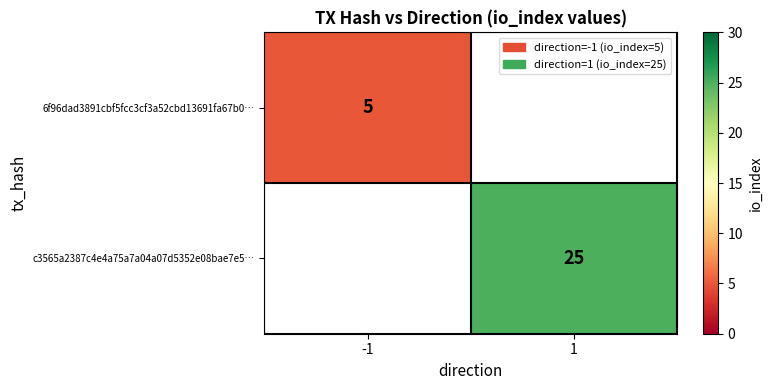

The value of 6f96dad3891cbf5fcc3cf3a52cbd13691fa67b0… at -1 is 5. True or false?

True